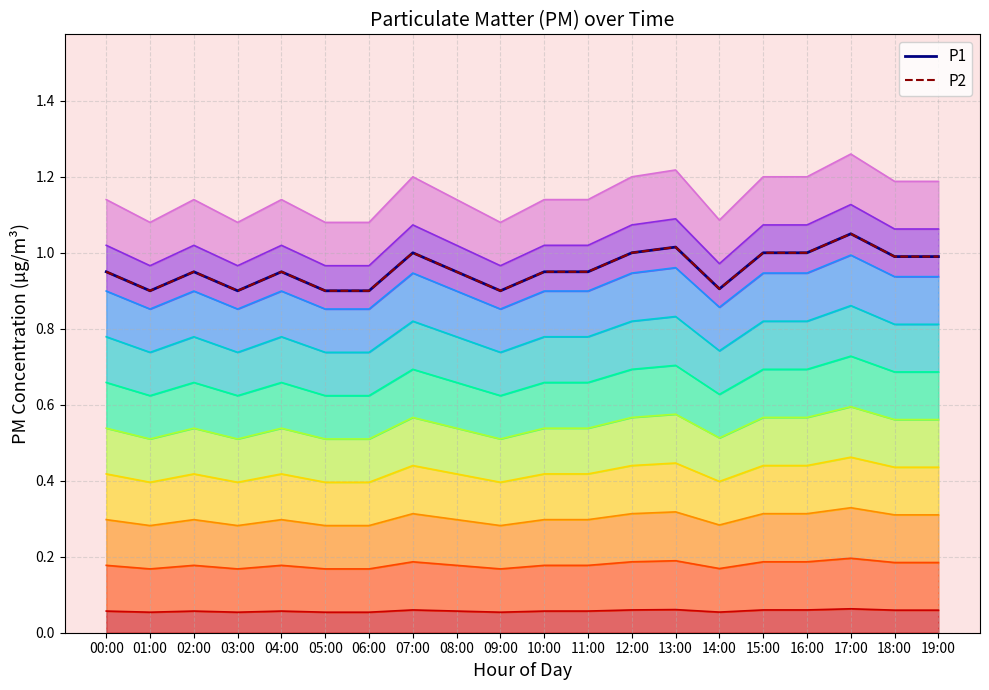

True or false: P2 line and P1 line cross at least once.

False